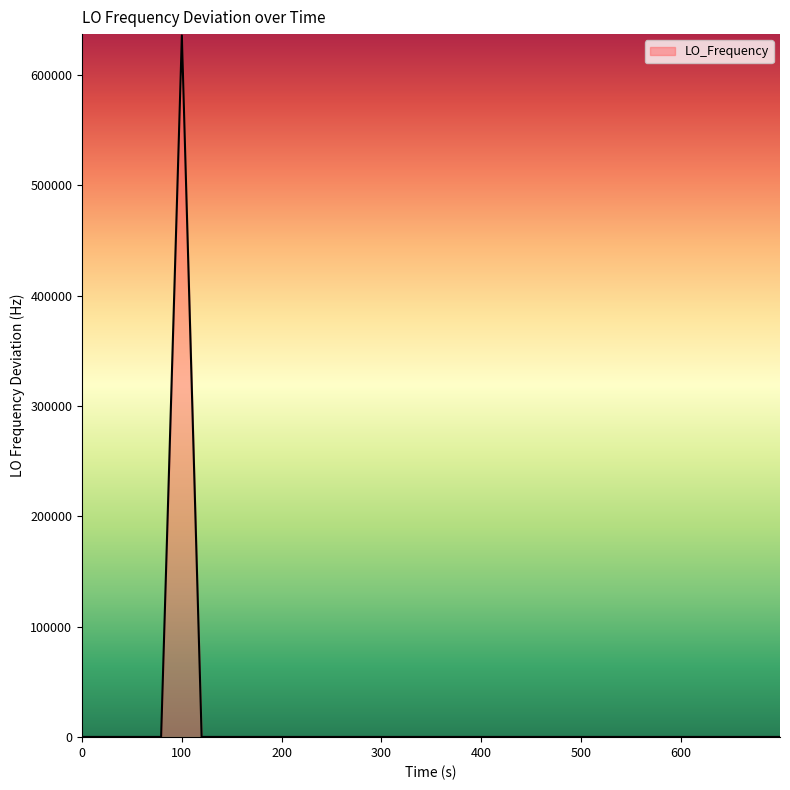

How many values are above zero?

20